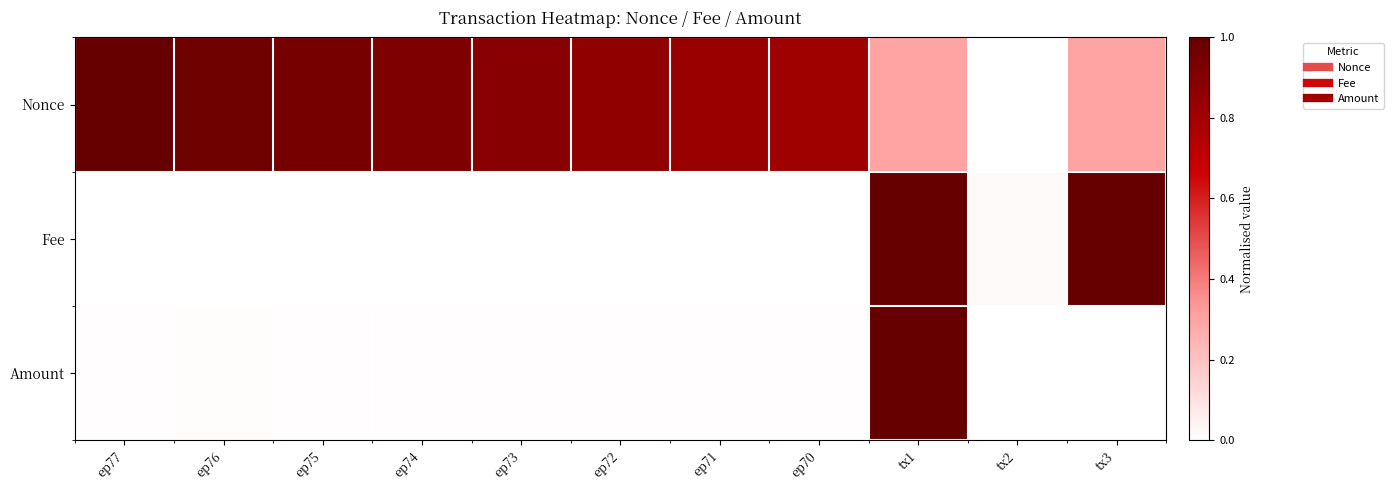

List the series in order of their peak value, highest first.

Nonce, Fee, Amount